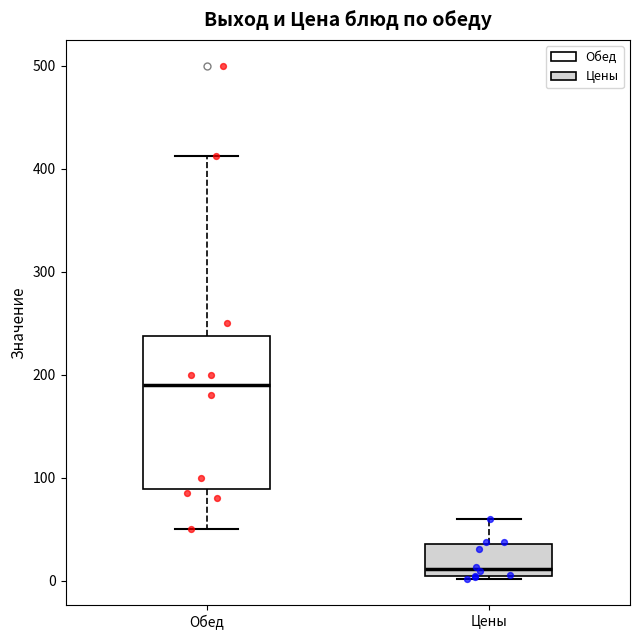

Which box's median line is the highest?

Обед